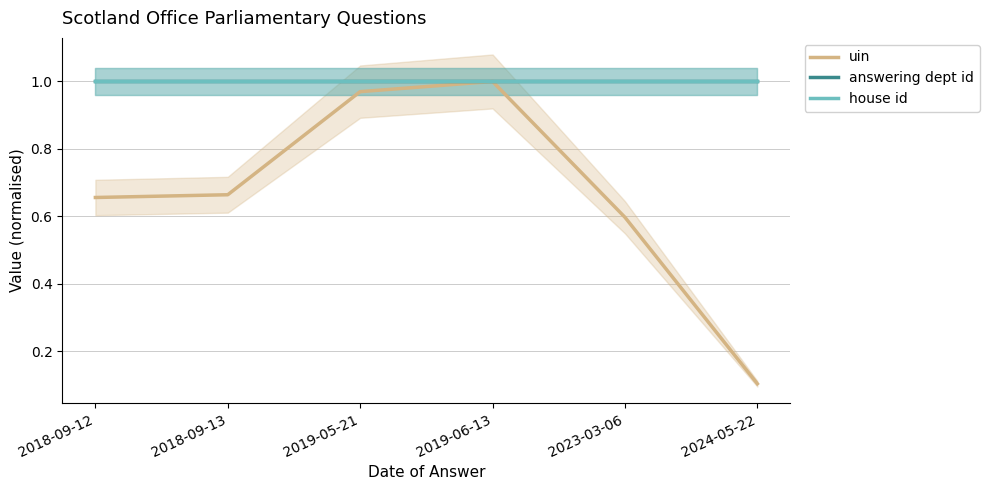

Which has a higher value, 2024-05-22 or 2018-09-12?

2018-09-12